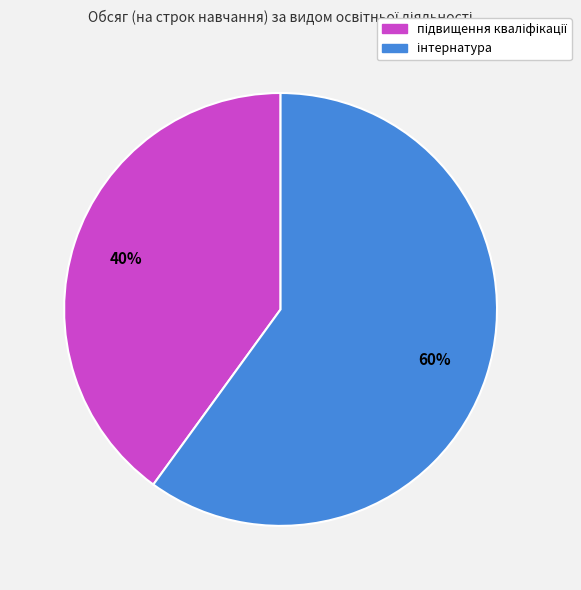

Is there a majority slice in this chart?

Yes